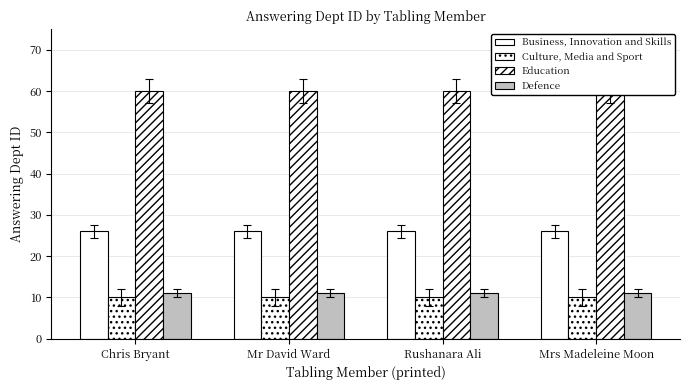

Reading left to right, what are all the values shown in this chart?

Business, Innovation and Skills: 26	26	26	26
Culture, Media and Sport: 10	10	10	10
Education: 60	60	60	60
Defence: 11	11	11	11